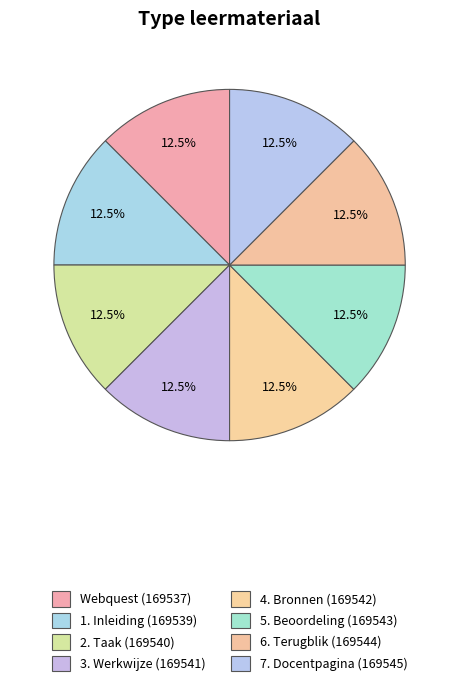

To the nearest percent, what is the average slice percentage?

12%